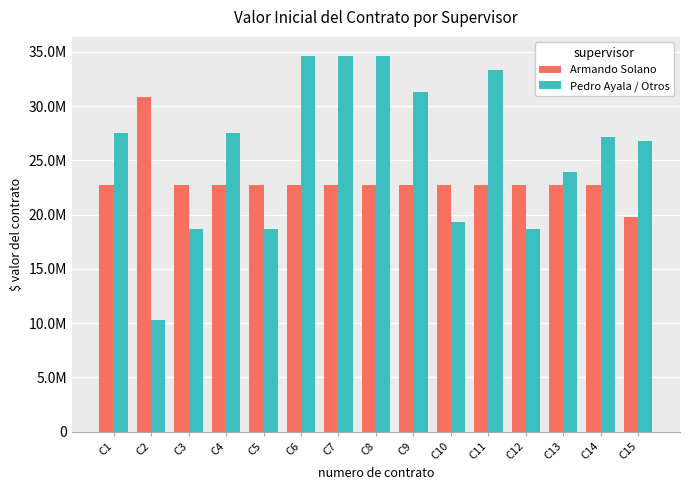

What is the sum of the Armando Solano values at C8 and C11?

45440000